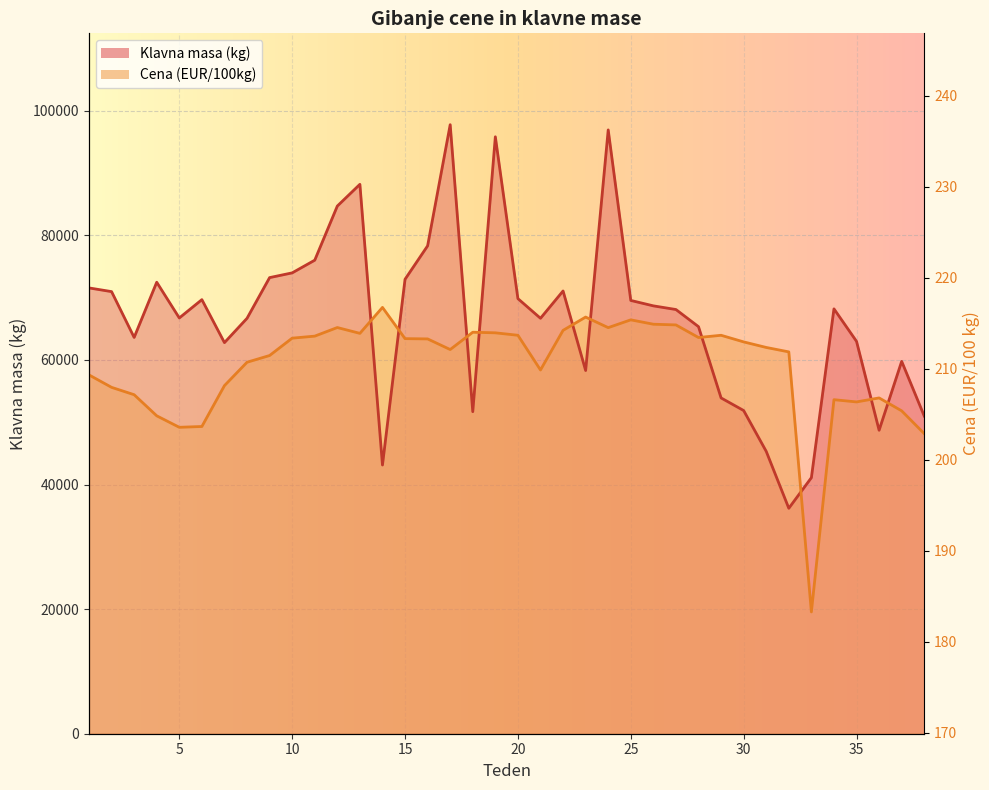

What is the minimum value for Klavna masa (kg)?

36188.0